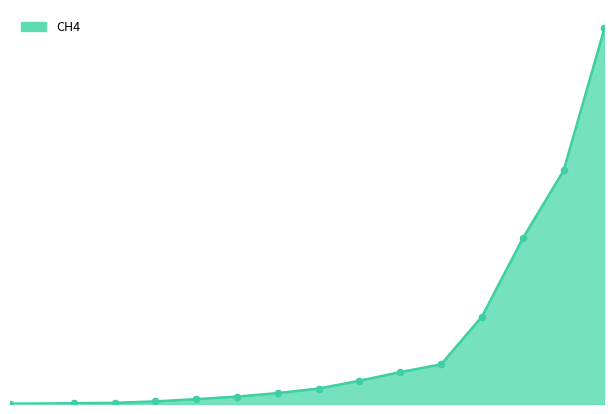

Is this an area chart (filled region under the line)?

Yes